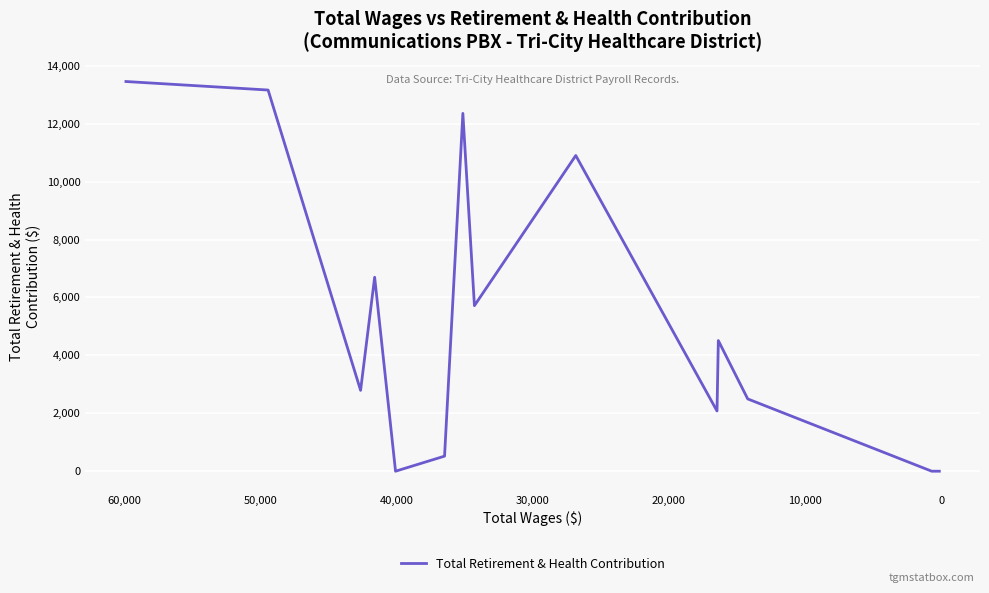

The chart shows a value of 11988 at 20,000. True or false?

False